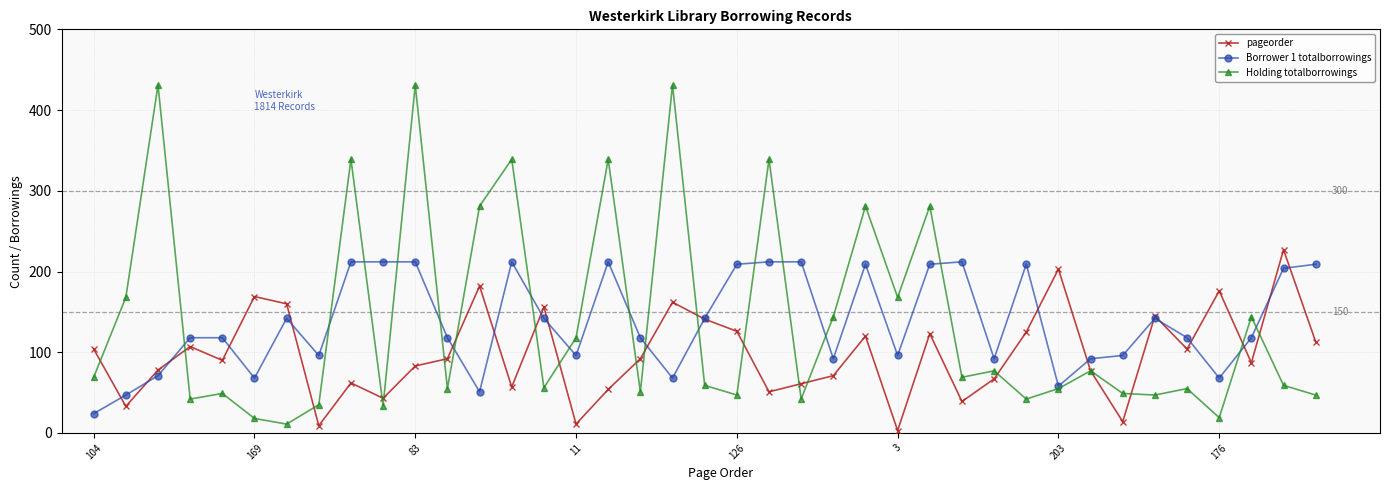

What is the difference between the maximum and second lowest values in the Borrower 1 totalborrowings series?

165